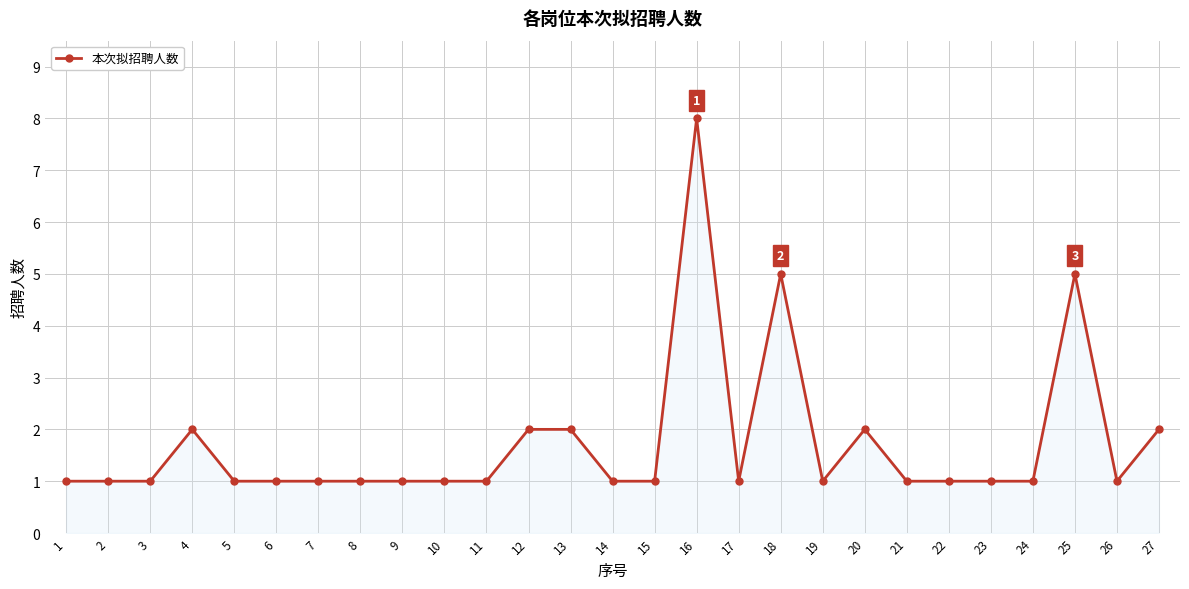

Which label corresponds to the largest value in the chart?

16